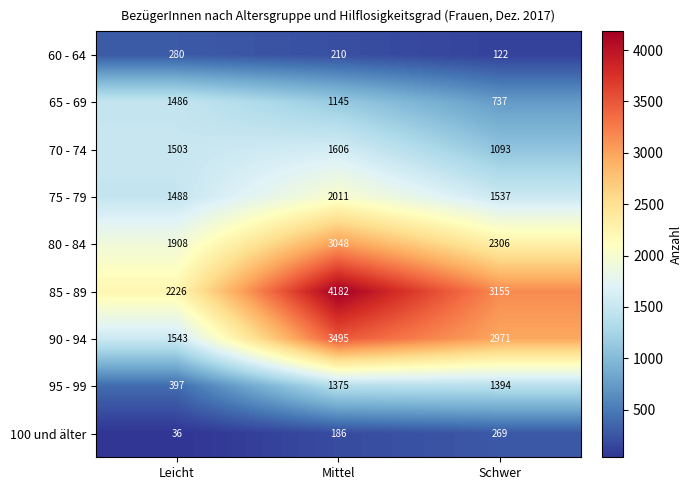

How many 60 - 64 values are between 122 and 280?

3